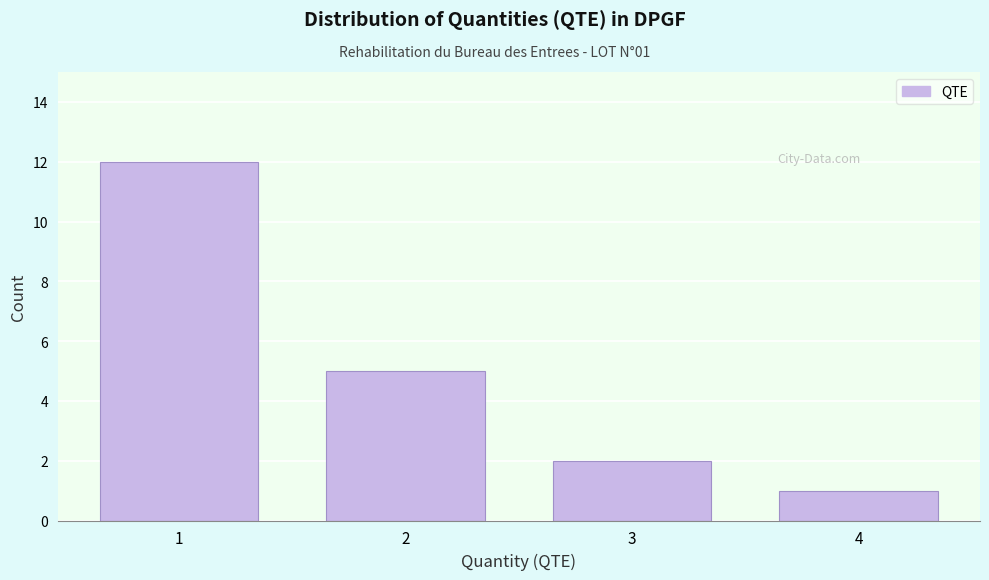

Over which range of the x-axis is the bar tallest?

0.5 to 1.5